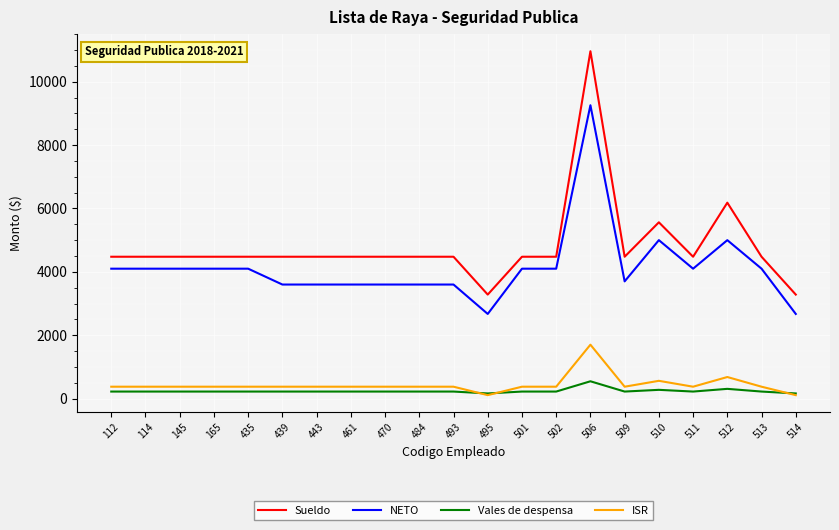

Which series has the largest range (max minus min)?

Sueldo